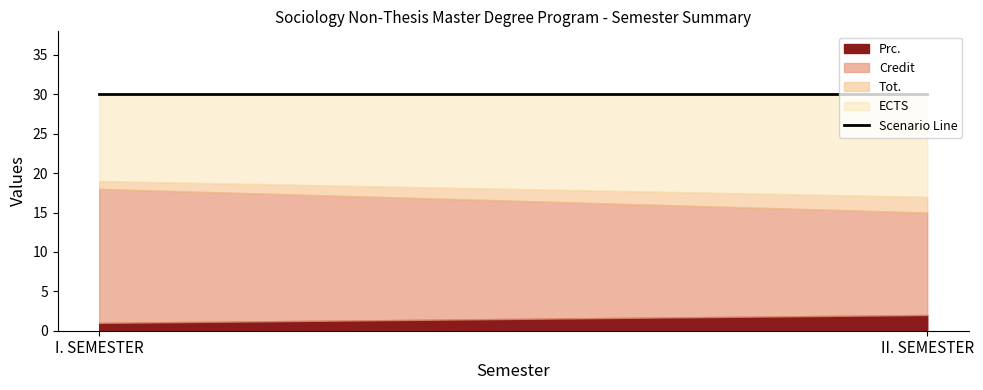

What is the difference between the maximum and minimum values in the Prc. series?

1